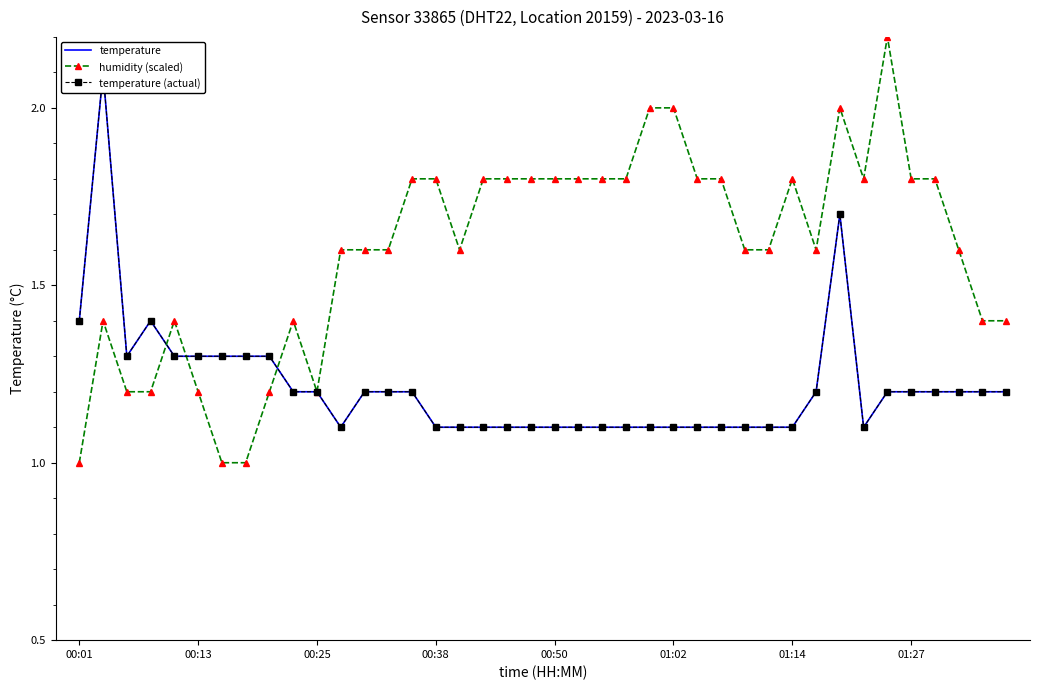

What are all the series names shown in the legend?

temperature, humidity (scaled), temperature (actual)